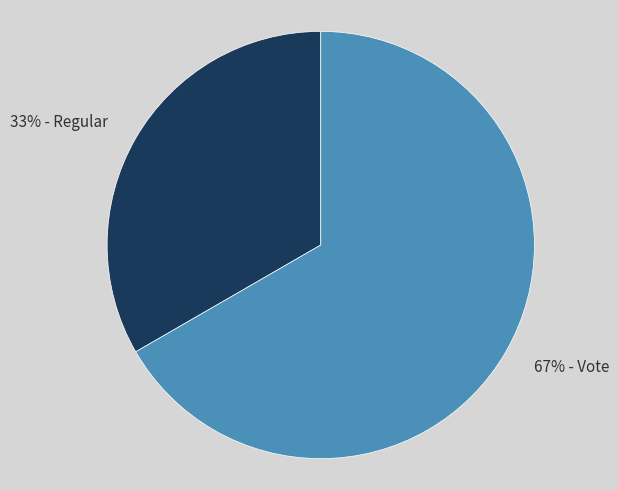

Is there any slice that represents more than half of the pie?

Yes